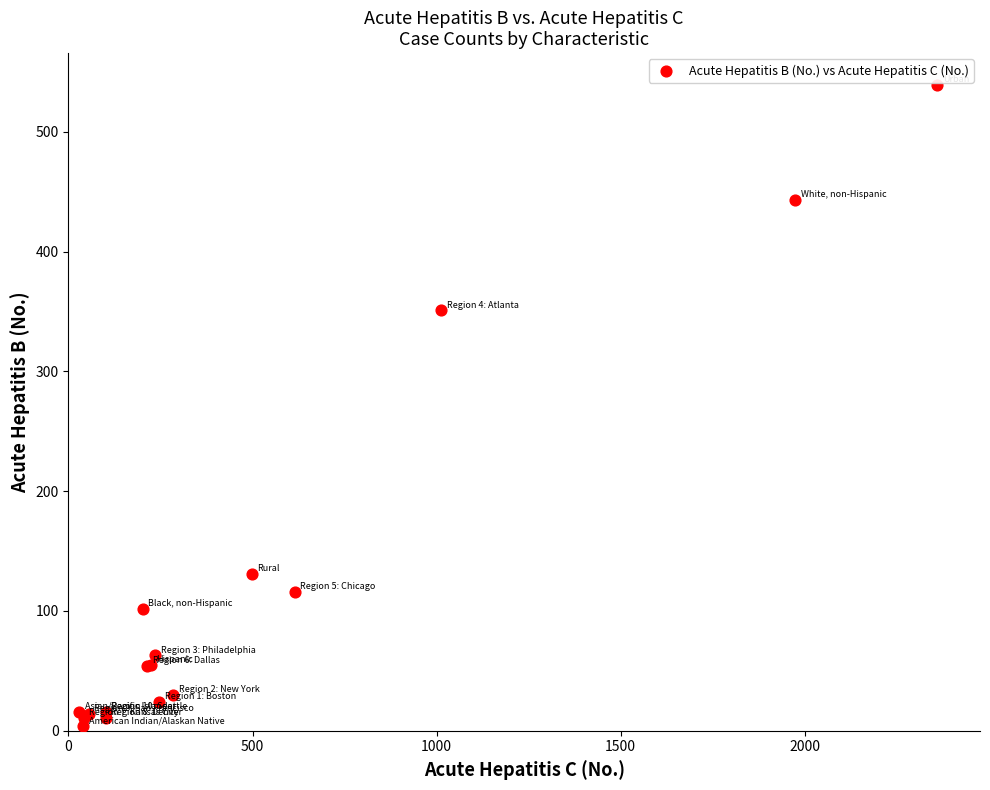

What Y value in the scatter plot is closest to 271?

351